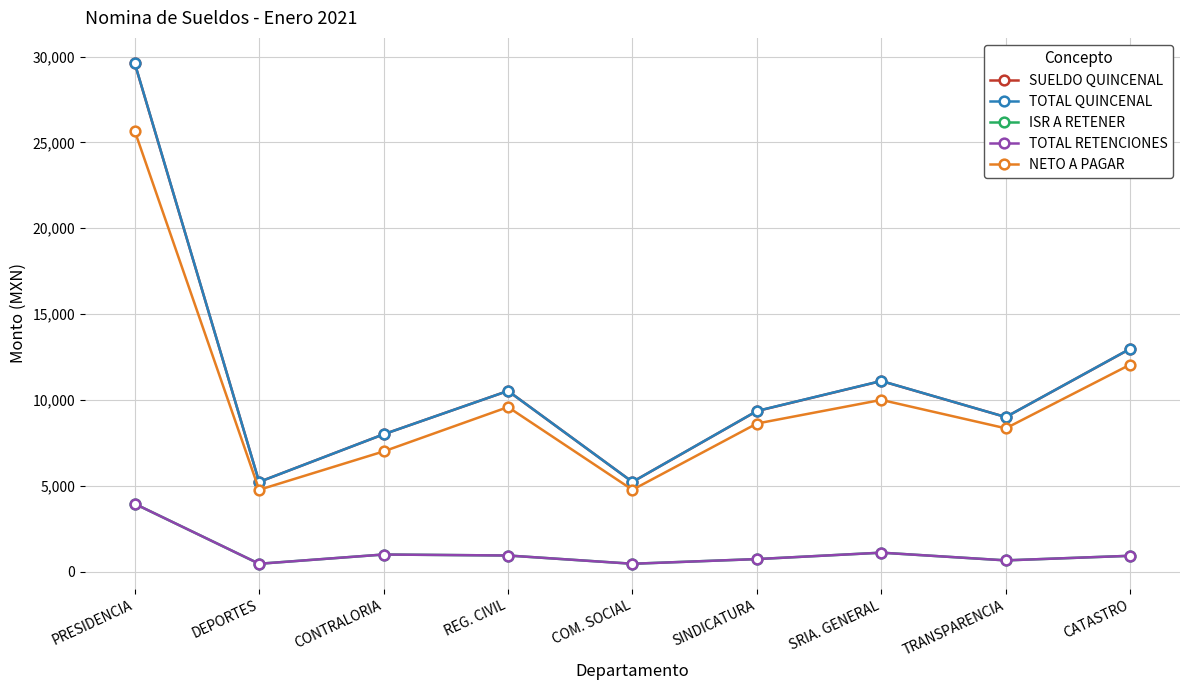

The NETO A PAGAR series shows 9585.8 at REG. CIVIL. True or false?

True